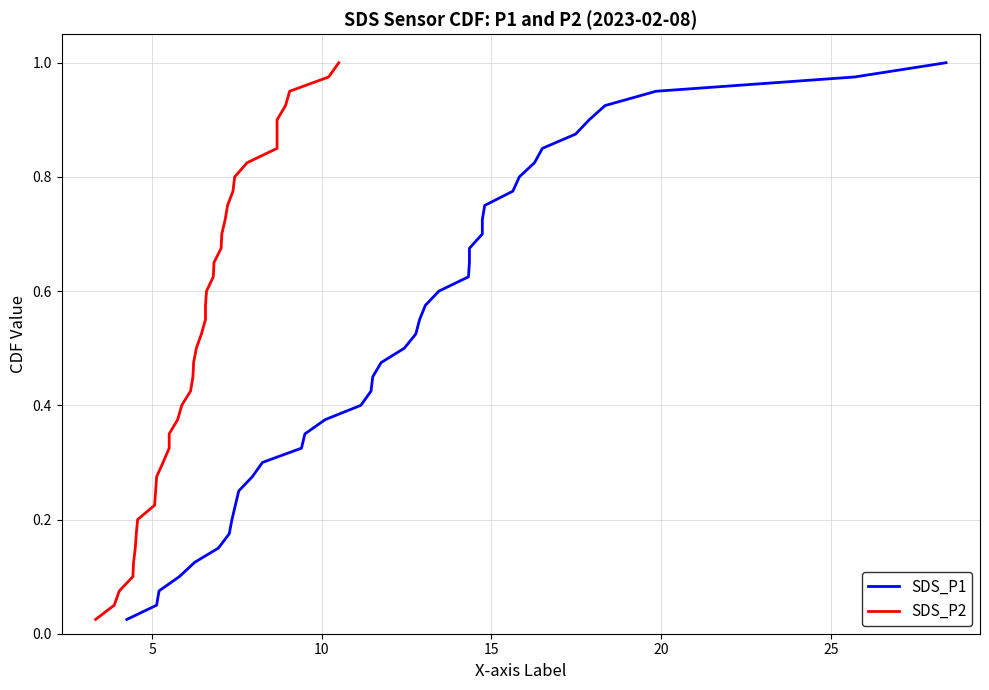

How many lines are shown in the chart?

2